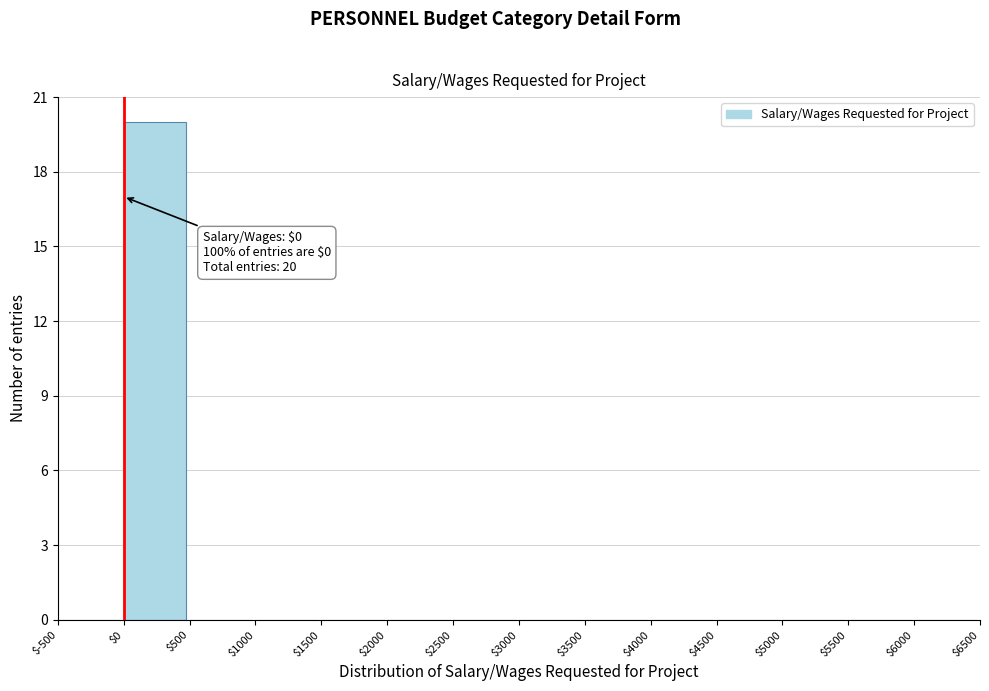

Which range on the x-axis has the tallest bar?

$0 to $500